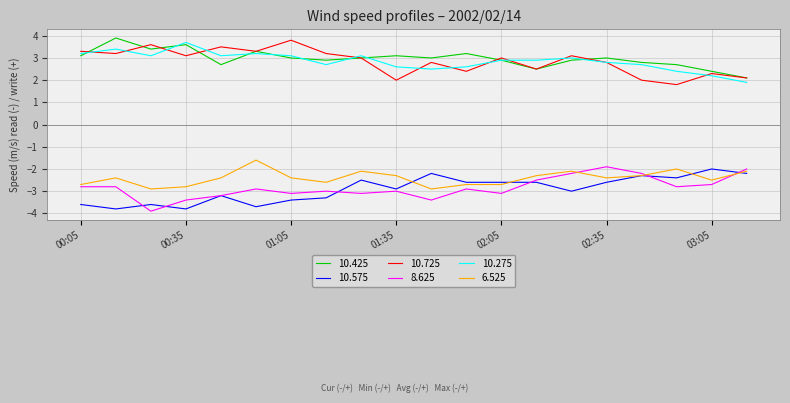

True or false: 10.575 and 10.425 intersect in this chart.

False